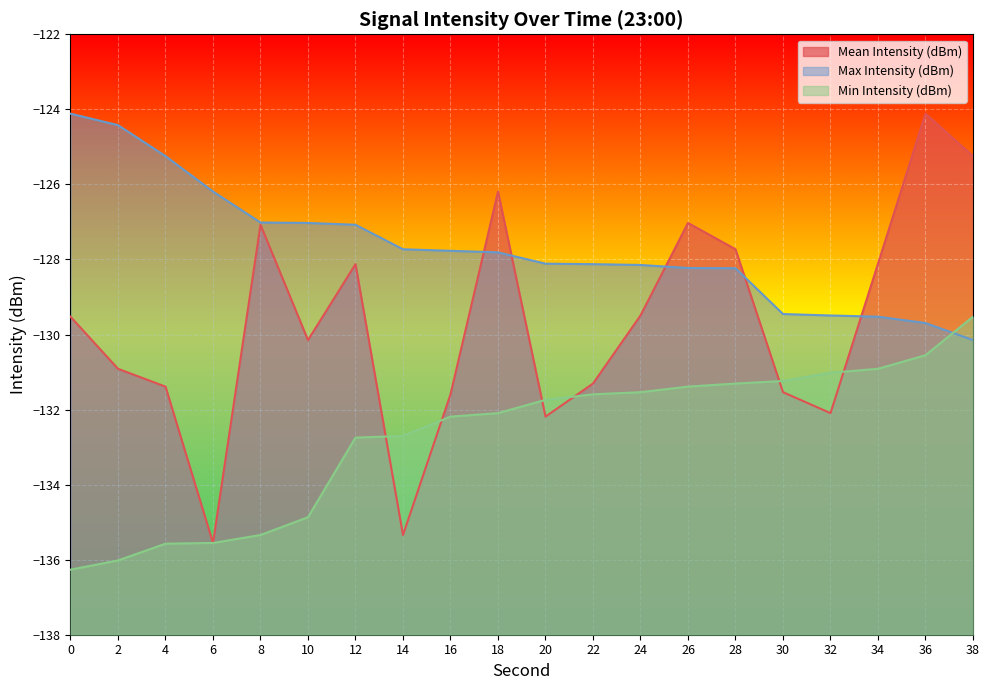

The Mean Intensity (dBm) series shows -31.4 at 38. True or false?

False